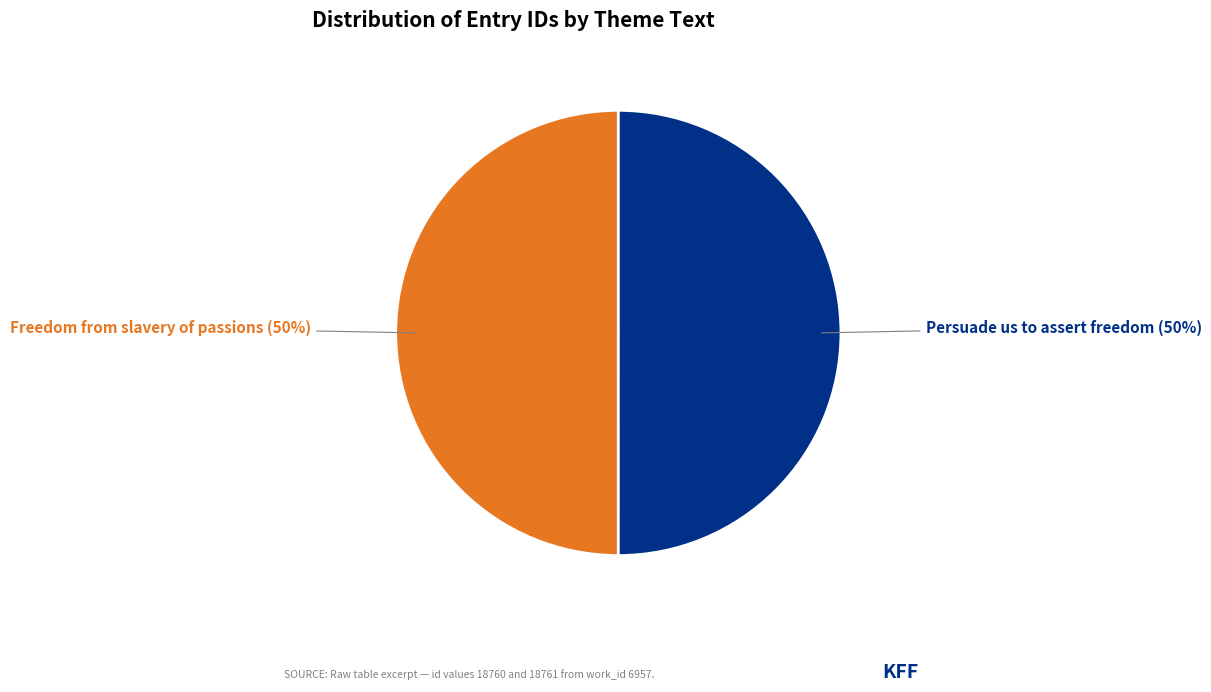

To the nearest percent, what is the average slice percentage?

50%